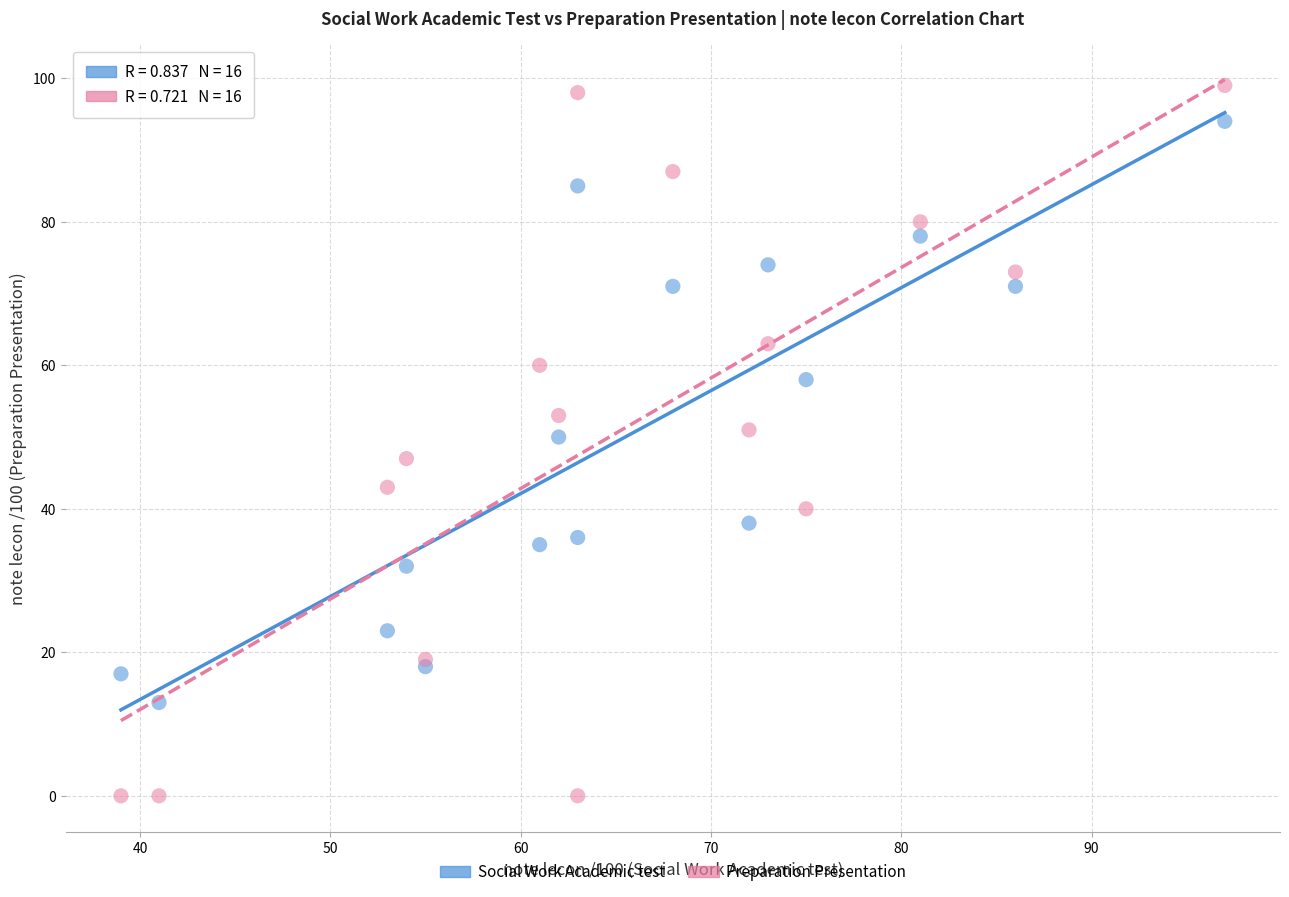

Which series has the largest Y range (max minus min)?

Preparation Presentation